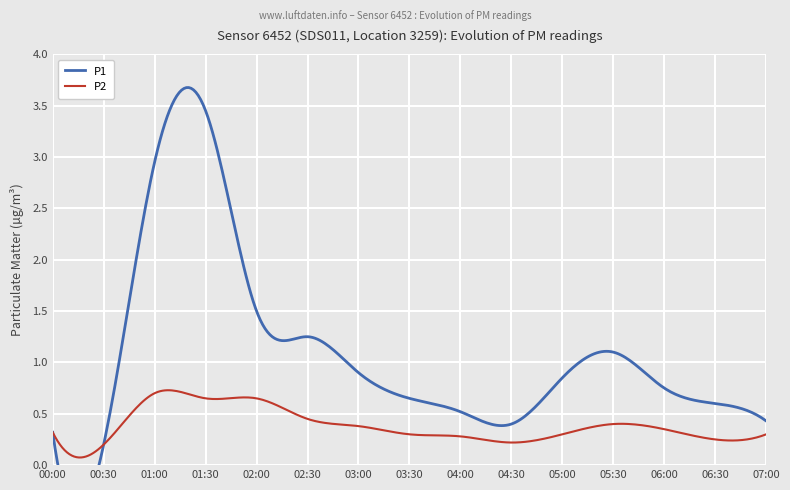

List the labels in order of P1 value, smallest first.

00:30, 00:00, 04:30, 07:00, 04:00, 06:30, 03:30, 06:00, 05:00, 03:00, 05:30, 02:30, 02:00, 01:00, 01:30